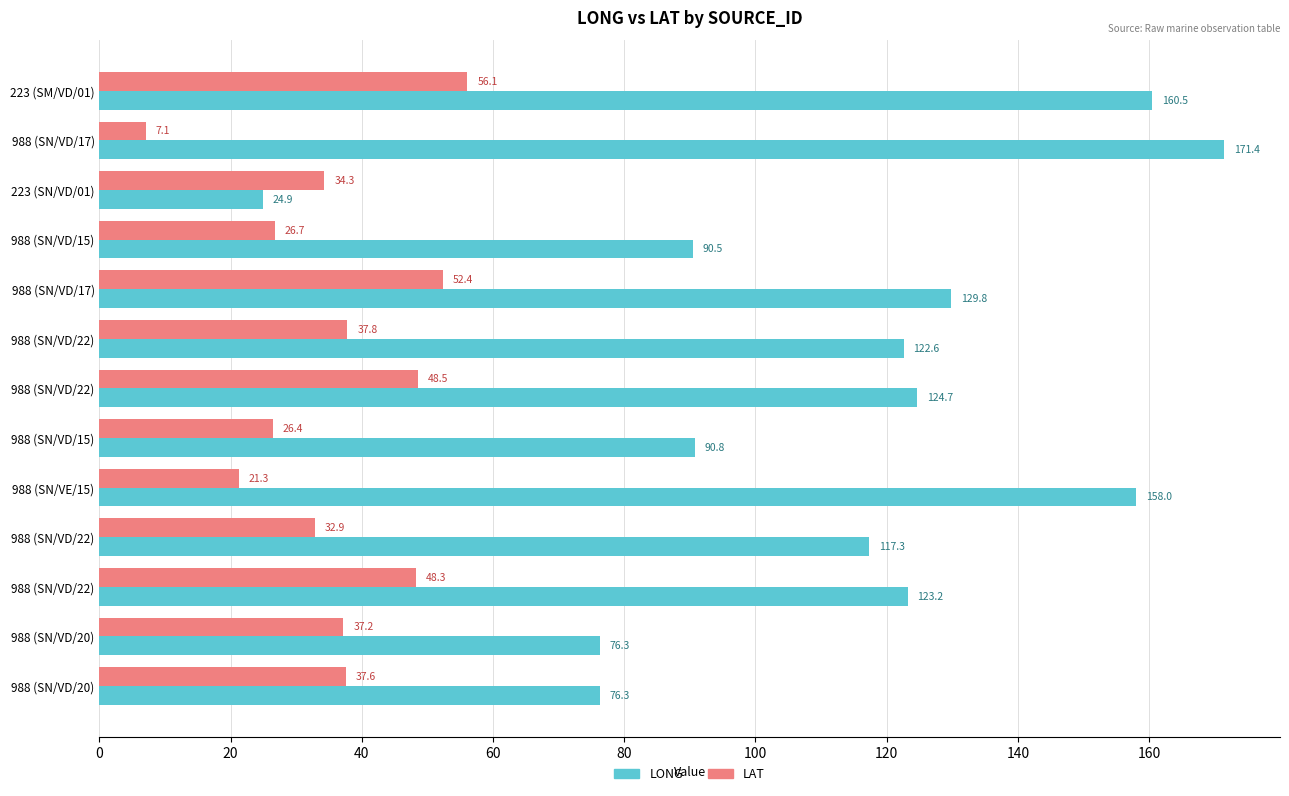

What is the value of the LAT bar at the 9th from the left?

21.3